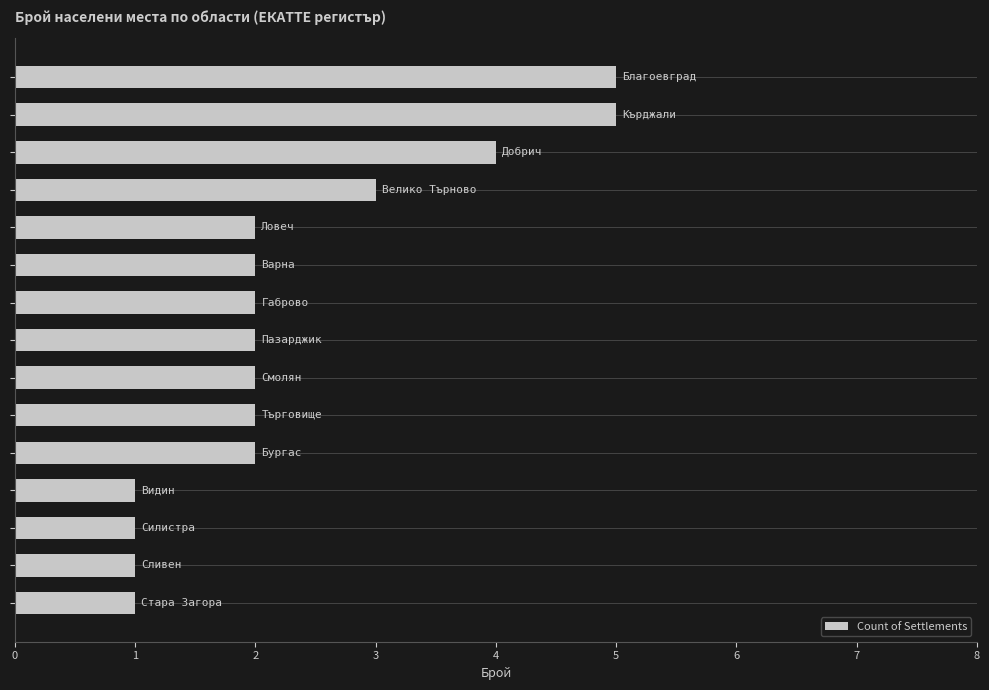

What is the difference between the maximum and minimum values?

4